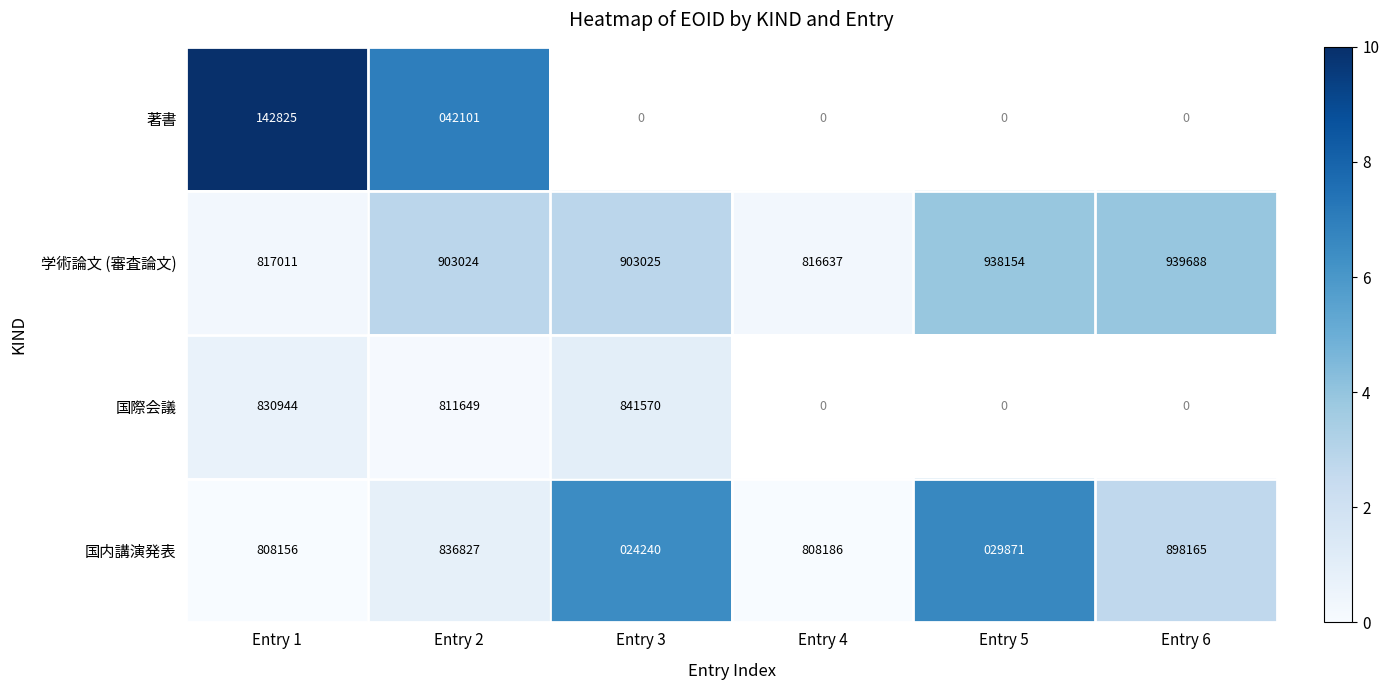

Rank the series at Entry 1 from highest to lowest value.

国際会議, 学術論文 (審査論文), 国内講演発表, 著書